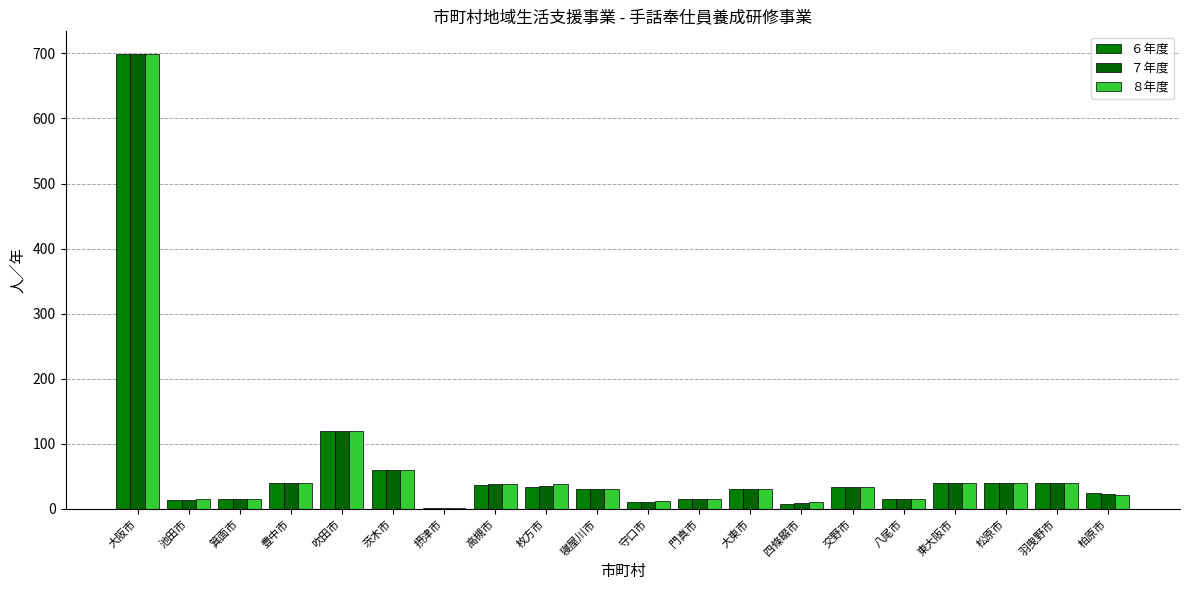

Rank the series by their maximum value, from lowest to highest.

６年度, ７年度, ８年度